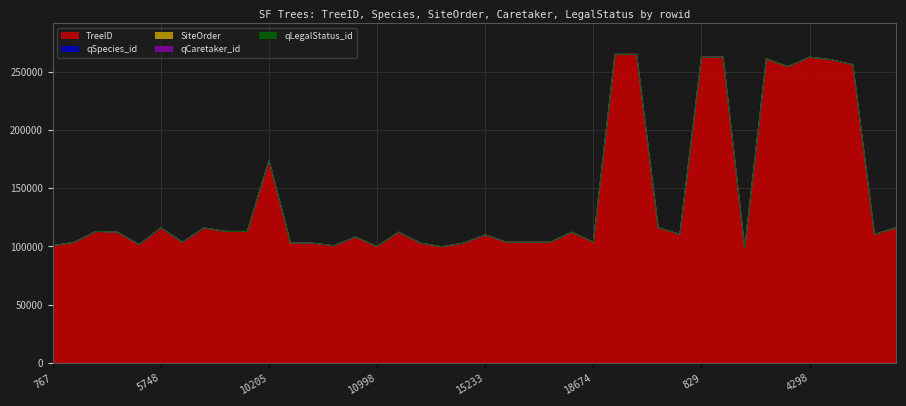

What is the difference between the maximum and second lowest values in the TreeID series?

165224